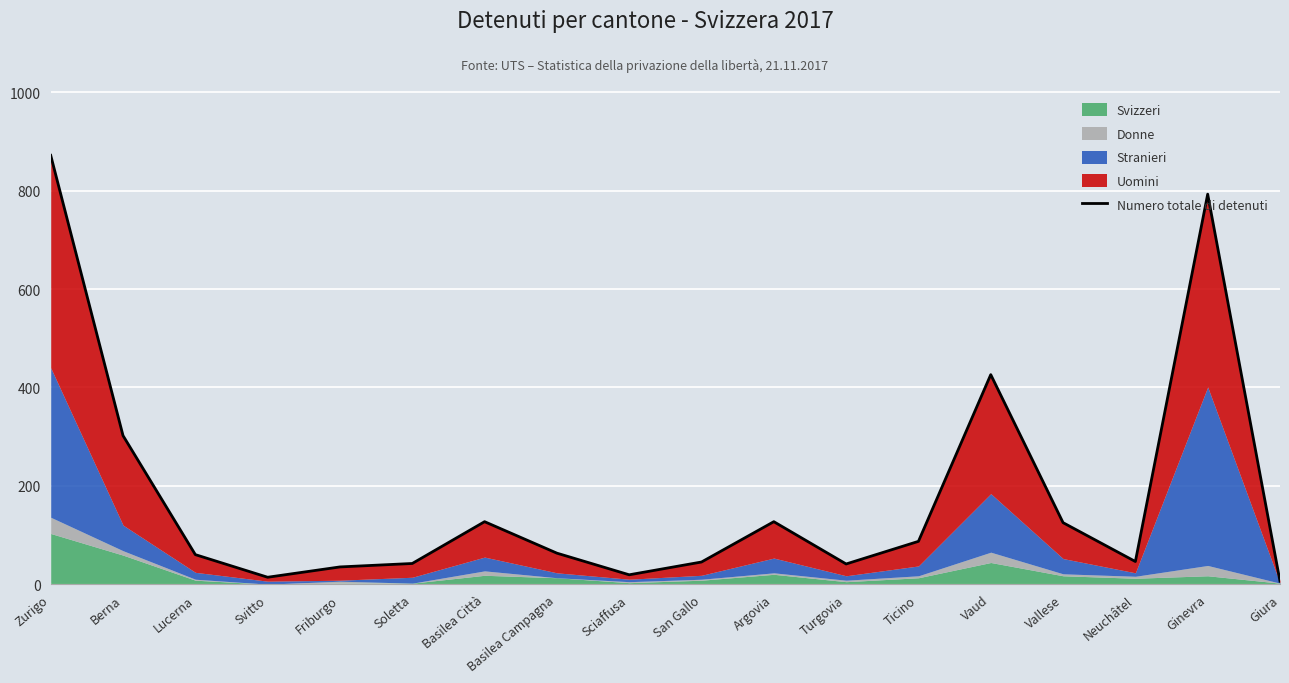

How many values are below 63?

9